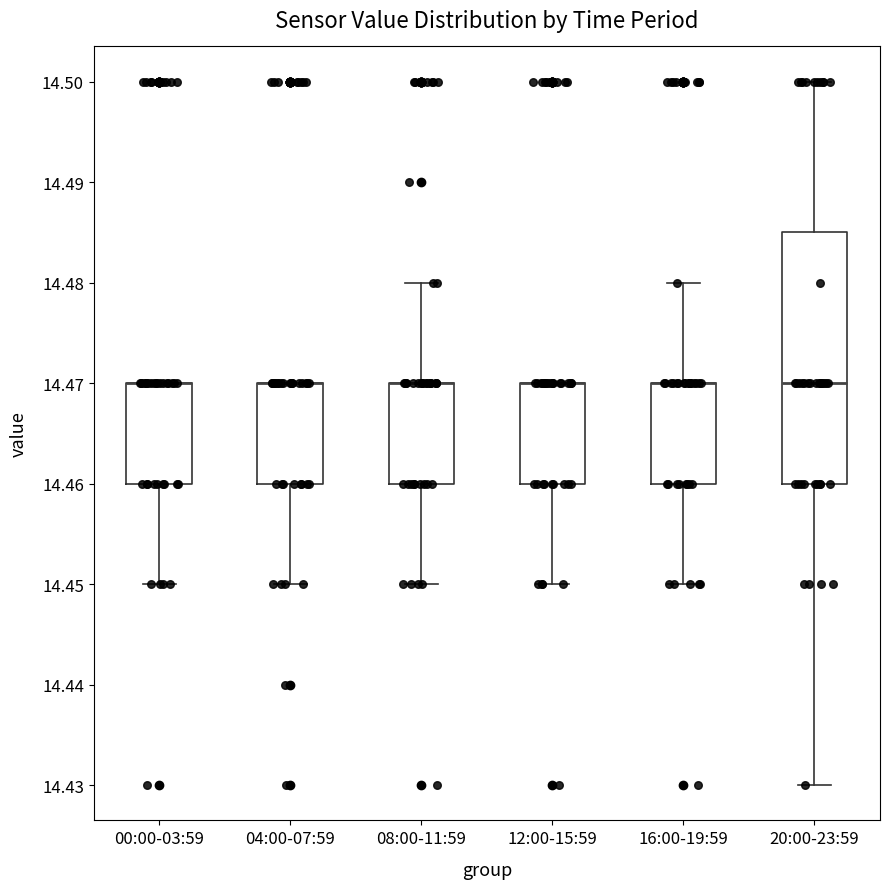

Reading left to right, read every box against the y-axis: the position of its median line, the range the box covers, and the ends of its whiskers. The values are not printed on the chart, so give them approximately, as read against the axis.

00:00-03:59: median 14.470 (drawn on the box's upper edge), box 14.460 to 14.470, whiskers 14.450 to 14.470
04:00-07:59: median 14.470 (drawn on the box's upper edge), box 14.460 to 14.470, whiskers 14.450 to 14.470
08:00-11:59: median 14.470 (drawn on the box's upper edge), box 14.460 to 14.470, whiskers 14.450 to 14.480
12:00-15:59: median 14.470 (drawn on the box's upper edge), box 14.460 to 14.470, whiskers 14.450 to 14.470
16:00-19:59: median 14.470 (drawn on the box's upper edge), box 14.460 to 14.470, whiskers 14.450 to 14.480
20:00-23:59: median 14.470, box 14.460 to 14.485, whiskers 14.430 to 14.500